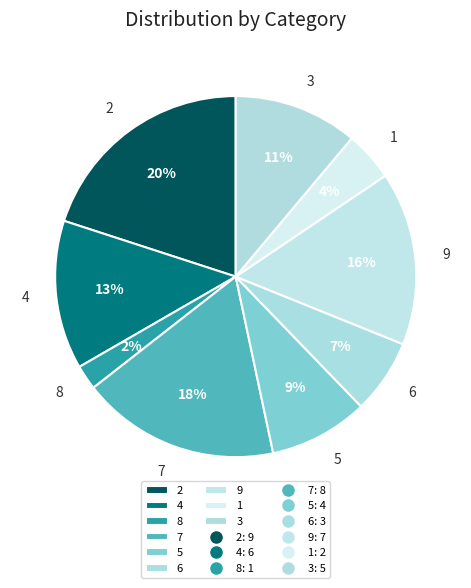

Which category has the smallest portion of the pie?

8